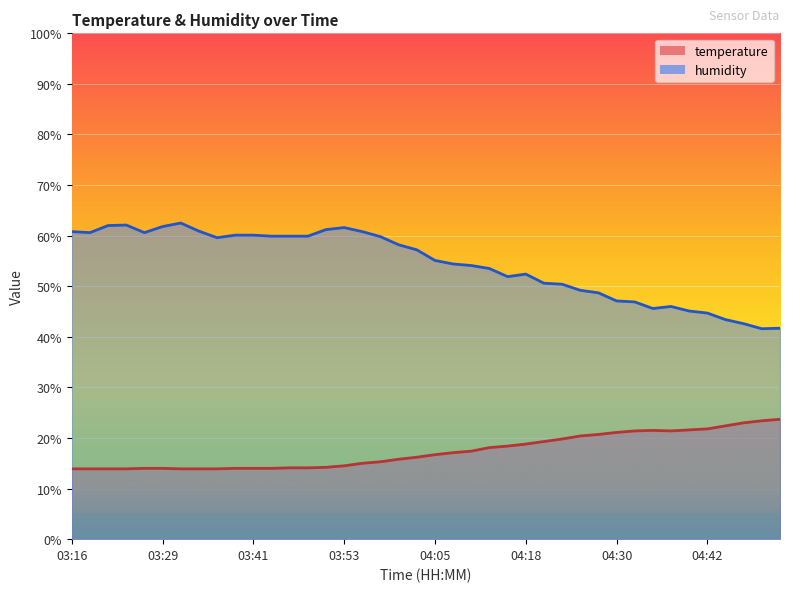

Between 03:51 and 04:20, which series saw the biggest shift?

humidity